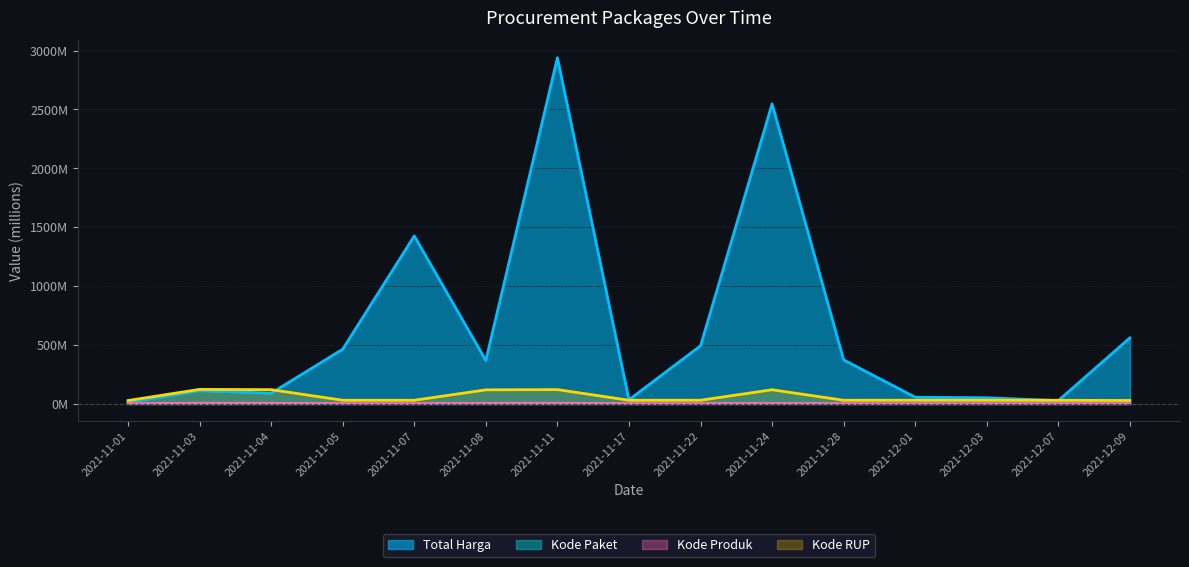

How many distinct data groups are displayed?

4